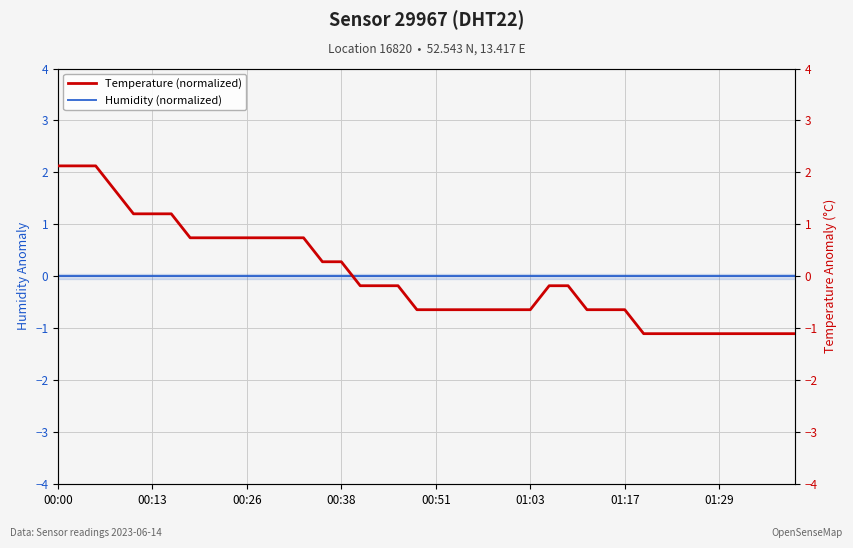

How many lines are shown in the chart?

2